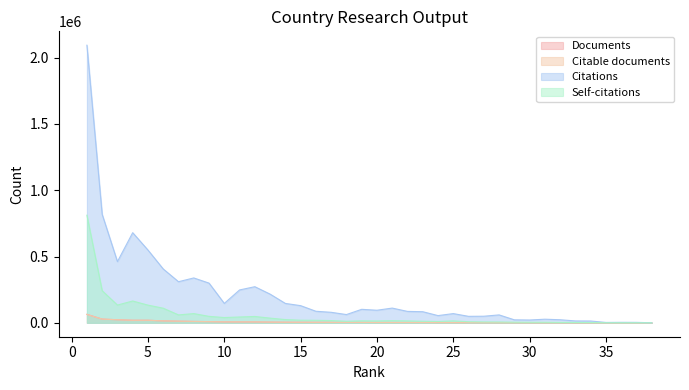

What is the value of the Citations point at the 34th from the left?

13797